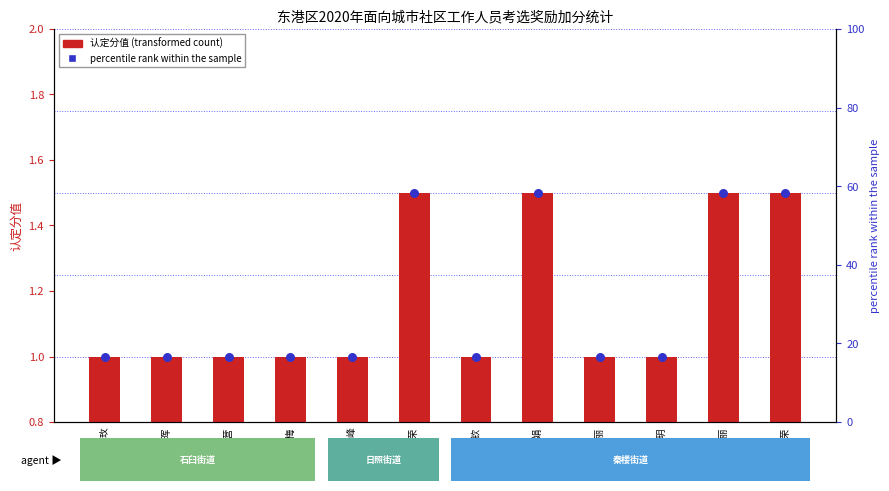

Which series contains the lowest Y value?

认定分值